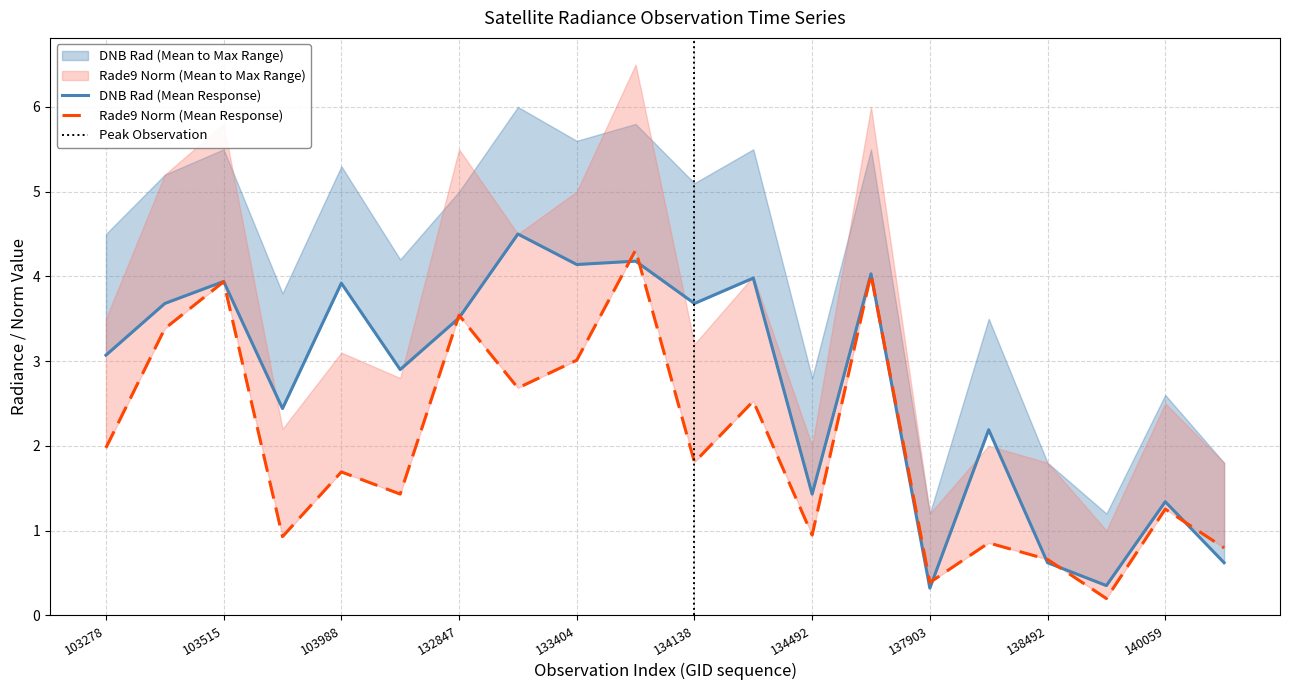

What value does the rade9_aggzone_norm_mean series have at 138492?

0.7